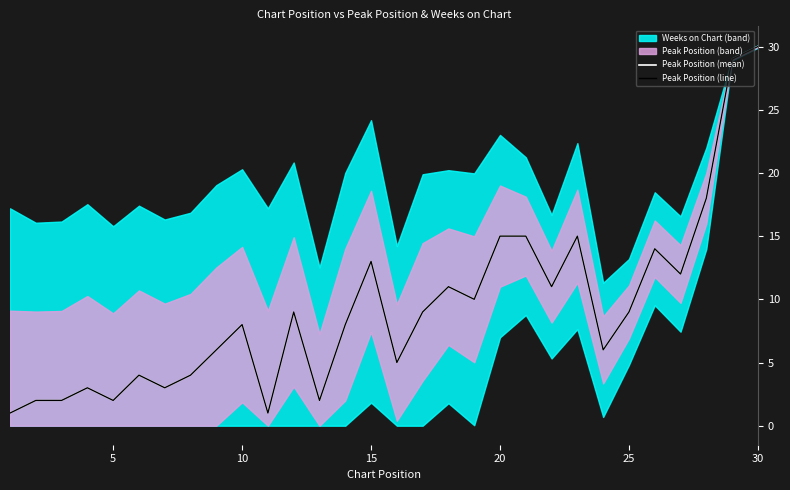

True or false: Peak Position (mean) and Peak Position (line) intersect in this chart.

False